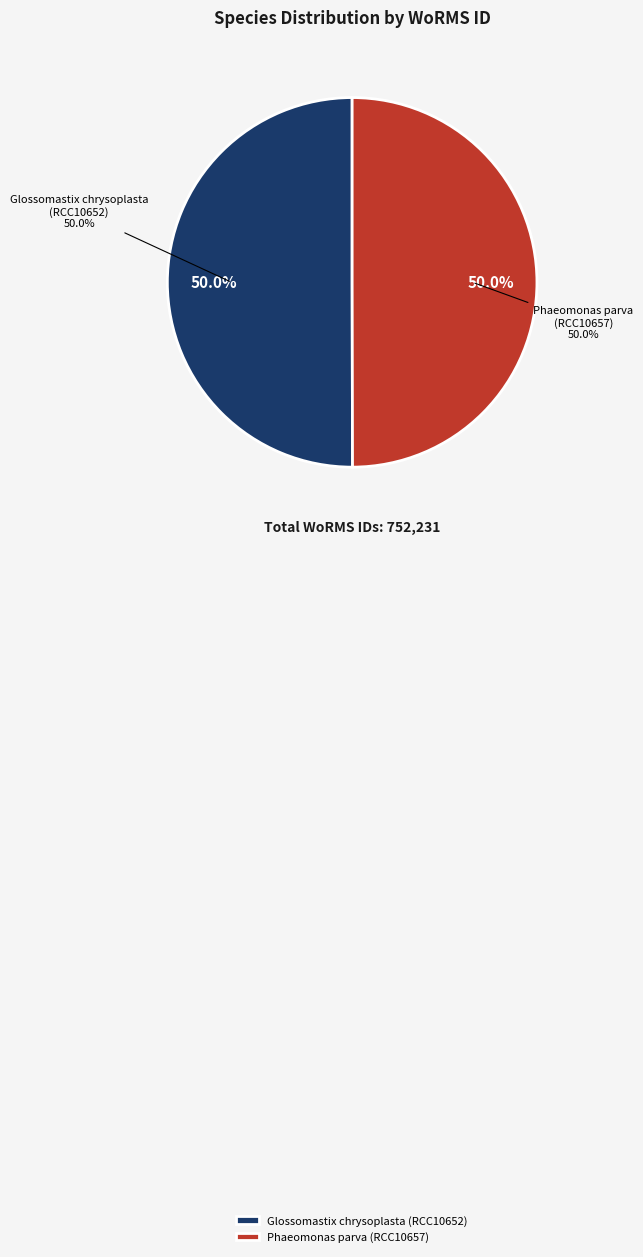

Does Phaeomonas parva (RCC10657) represent more than half of the total?

No